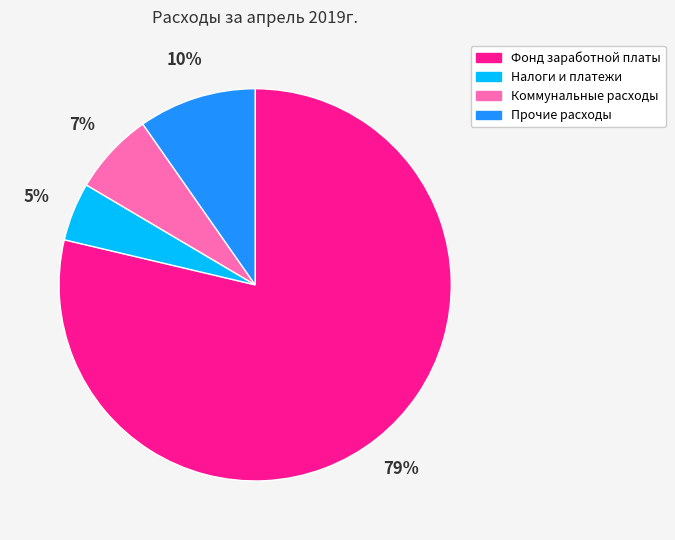

Is it true that Фонд заработной платы is 79% of the pie?

True